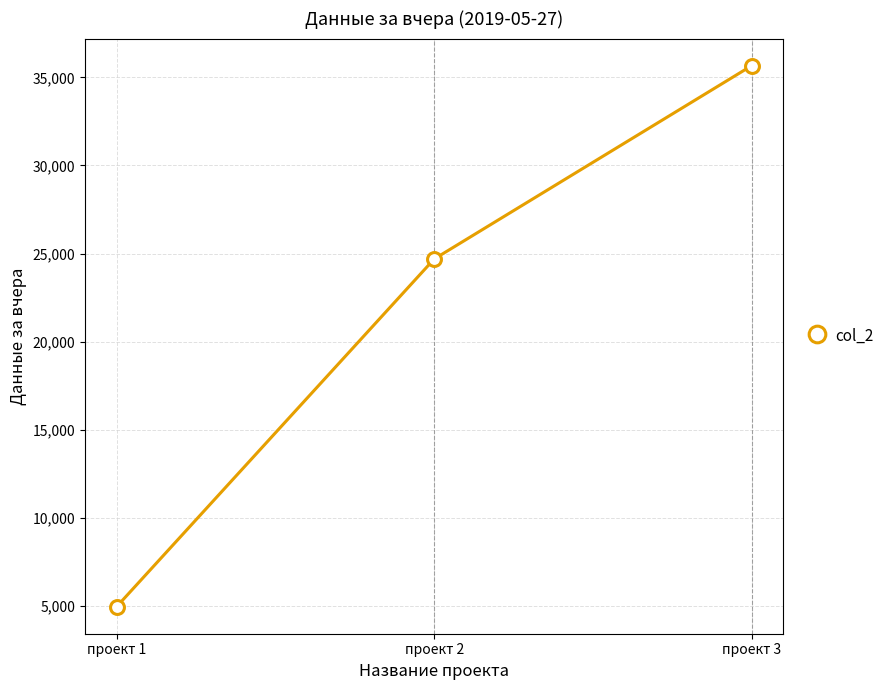

Between проект 3 and проект 1, which is larger?

проект 3